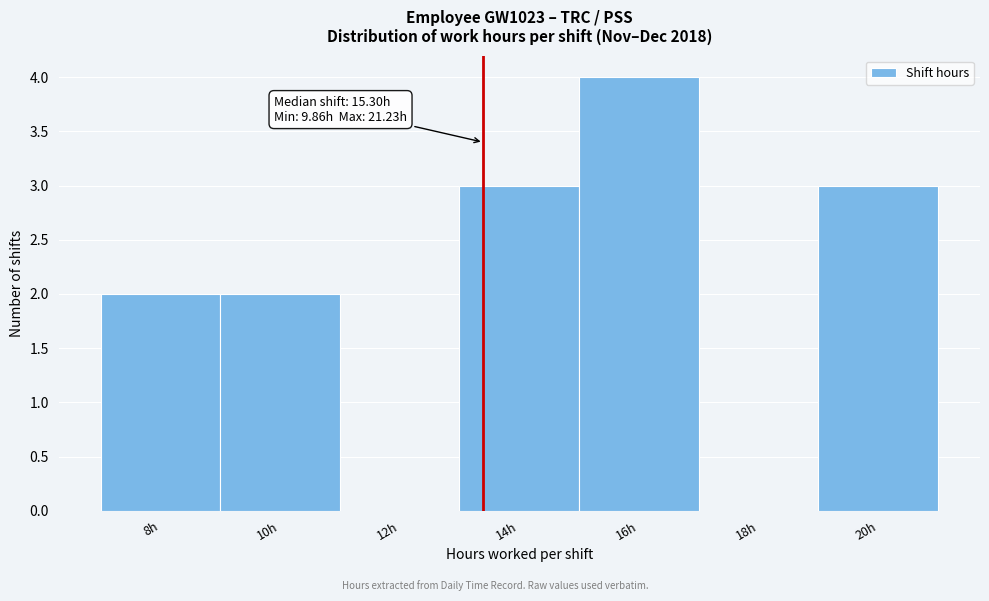

Reading left to right, list all the values displayed in this chart.

8h=2	10h=2	12h=0	14h=3	16h=4	18h=0	20h=3